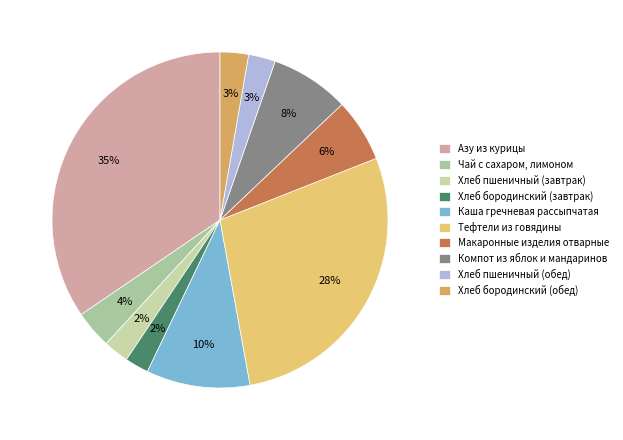

Does Хлеб бородинский (завтрак) account for over 50% of the chart?

No